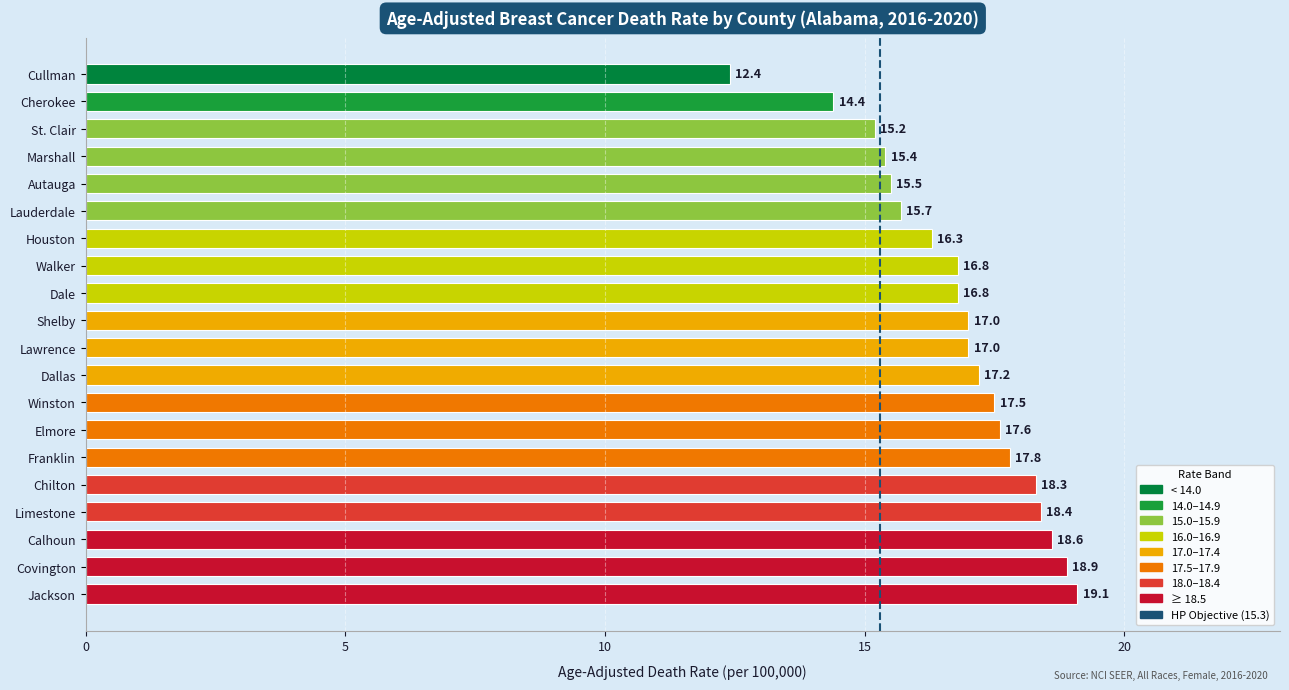

Count the number of data series in this chart.

1